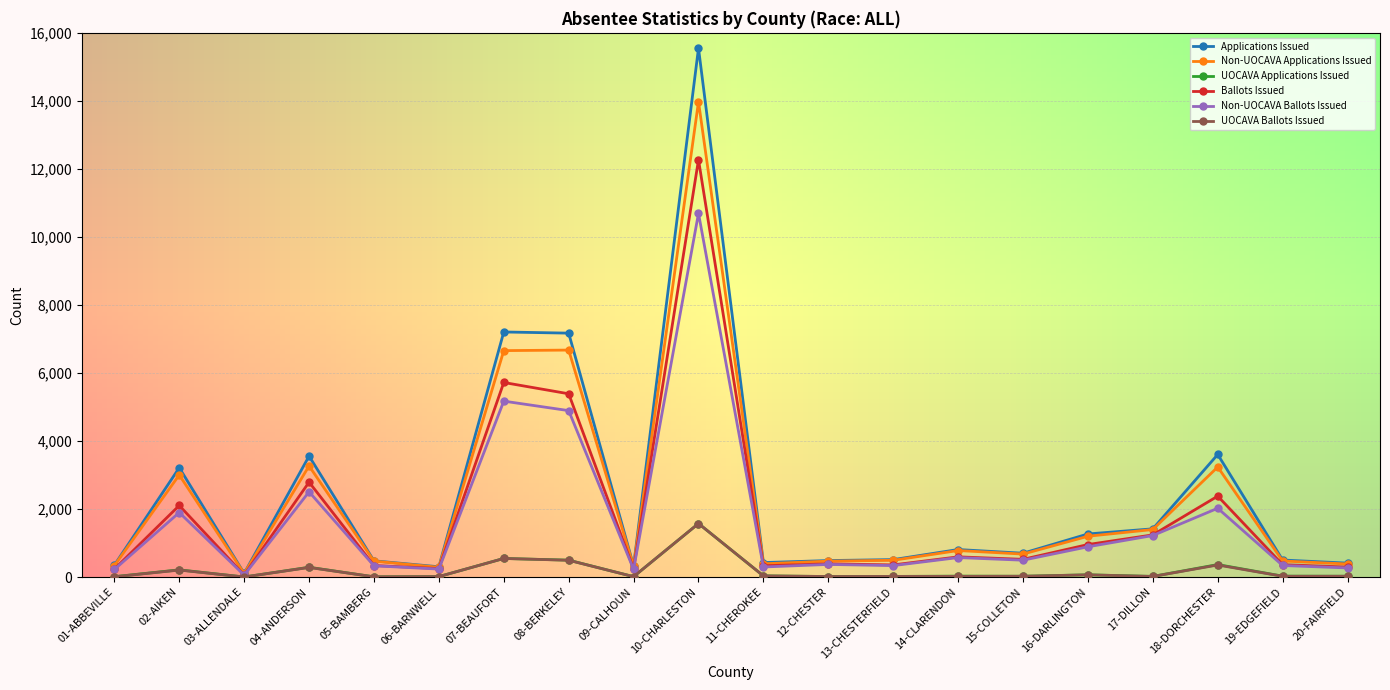

What is the label of the 3rd point from the left?

03-ALLENDALE